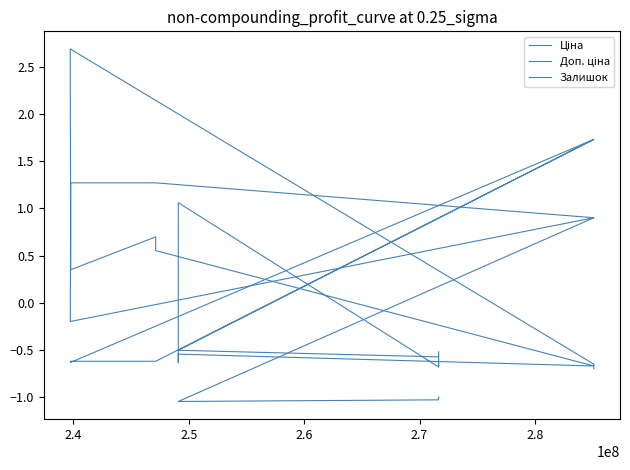

Reading left to right, list all the values displayed in this chart.

Ціна: -0.6	-0.6	-0.6	-0.6	-0.6	-0.6	-0.5	-0.5	-0.5	1.7	-0.6	-0.6	-0.6	-0.6	-0.6	-0.6	1.7	1.7	1.7	1.7
Доп. ціна: -1.0	-1.0	-1.0	-1.0	-1.0	-1.0	-1.0	-1.0	-1.0	0.9	1.3	1.3	1.3	1.3	-0.2	-0.2	0.9	0.9	0.9	0.9
Залишок: -0.5	-0.6	-0.7	-0.6	-0.7	-0.7	1.1	-0.6	-0.5	-0.7	0.6	0.7	0.4	0.7	2.2	2.7	-0.6	-0.6	-0.6	-0.7